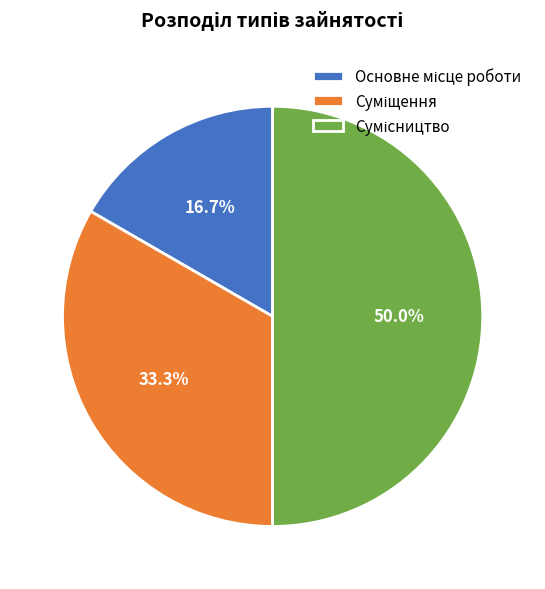

What percentage is NOT represented by Основне місце роботи?

83.3%